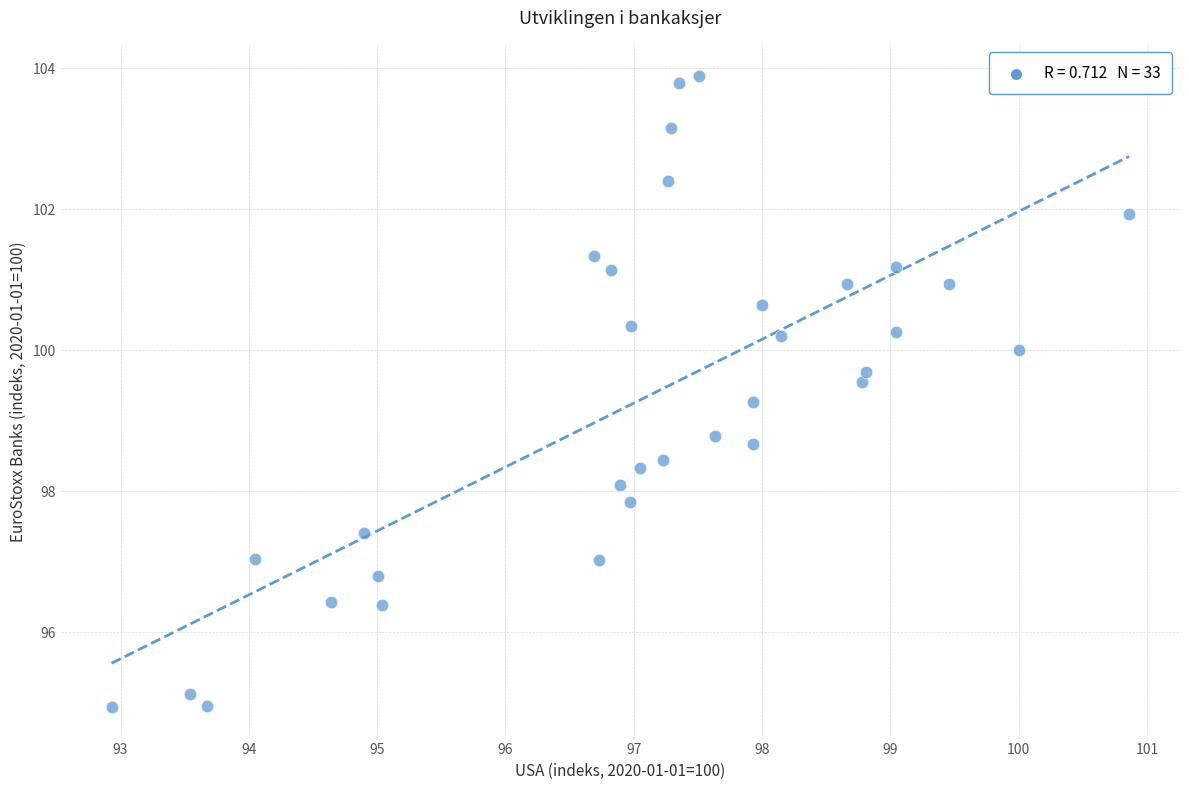

What is the range of X values (max minus min)?

7.9